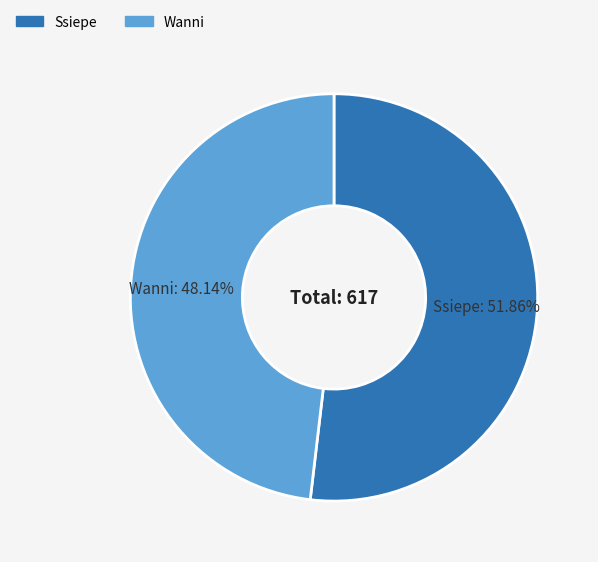

Does Ssiepe account for over 50% of the chart?

Yes